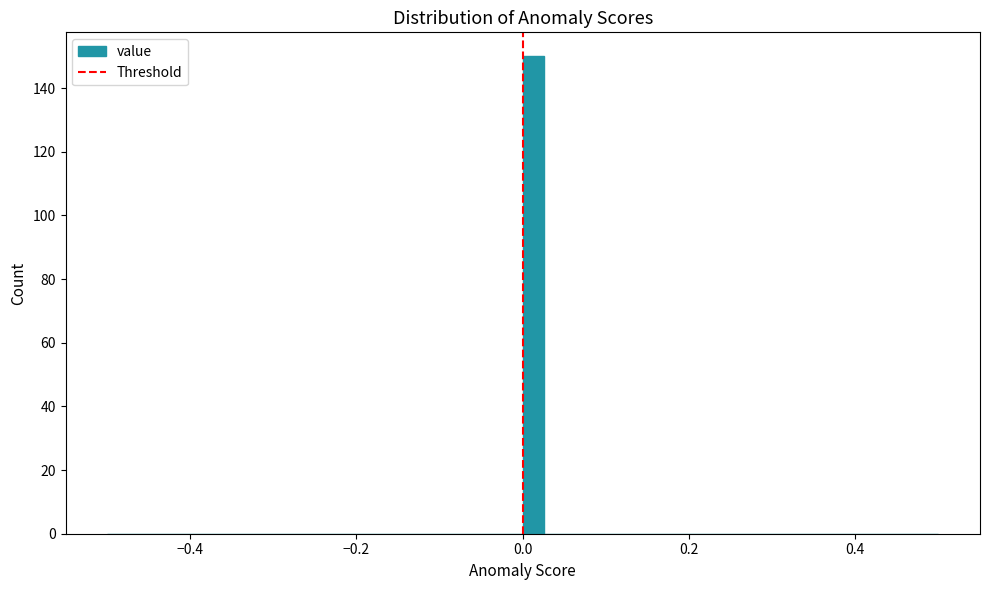

Read against the x-axis, roughly where is the centre of the tallest bar?

0.02